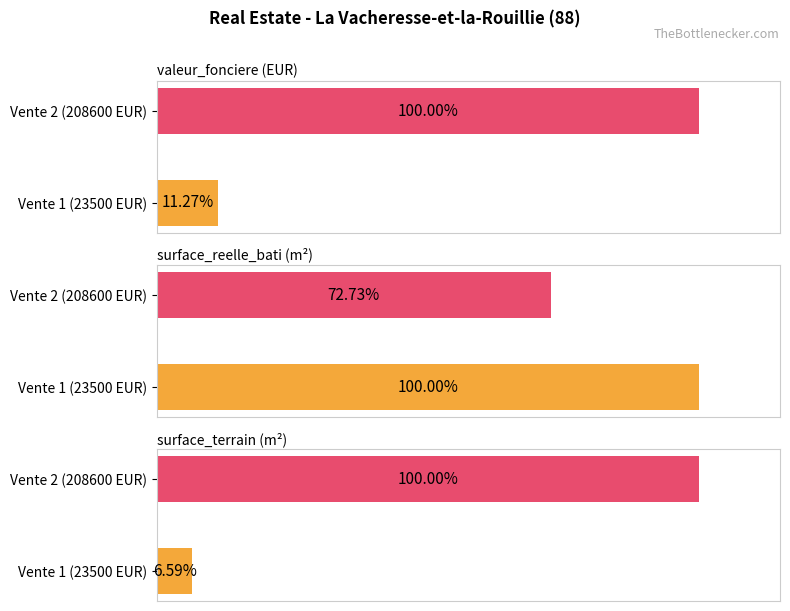

How many bars are there in each group?

2